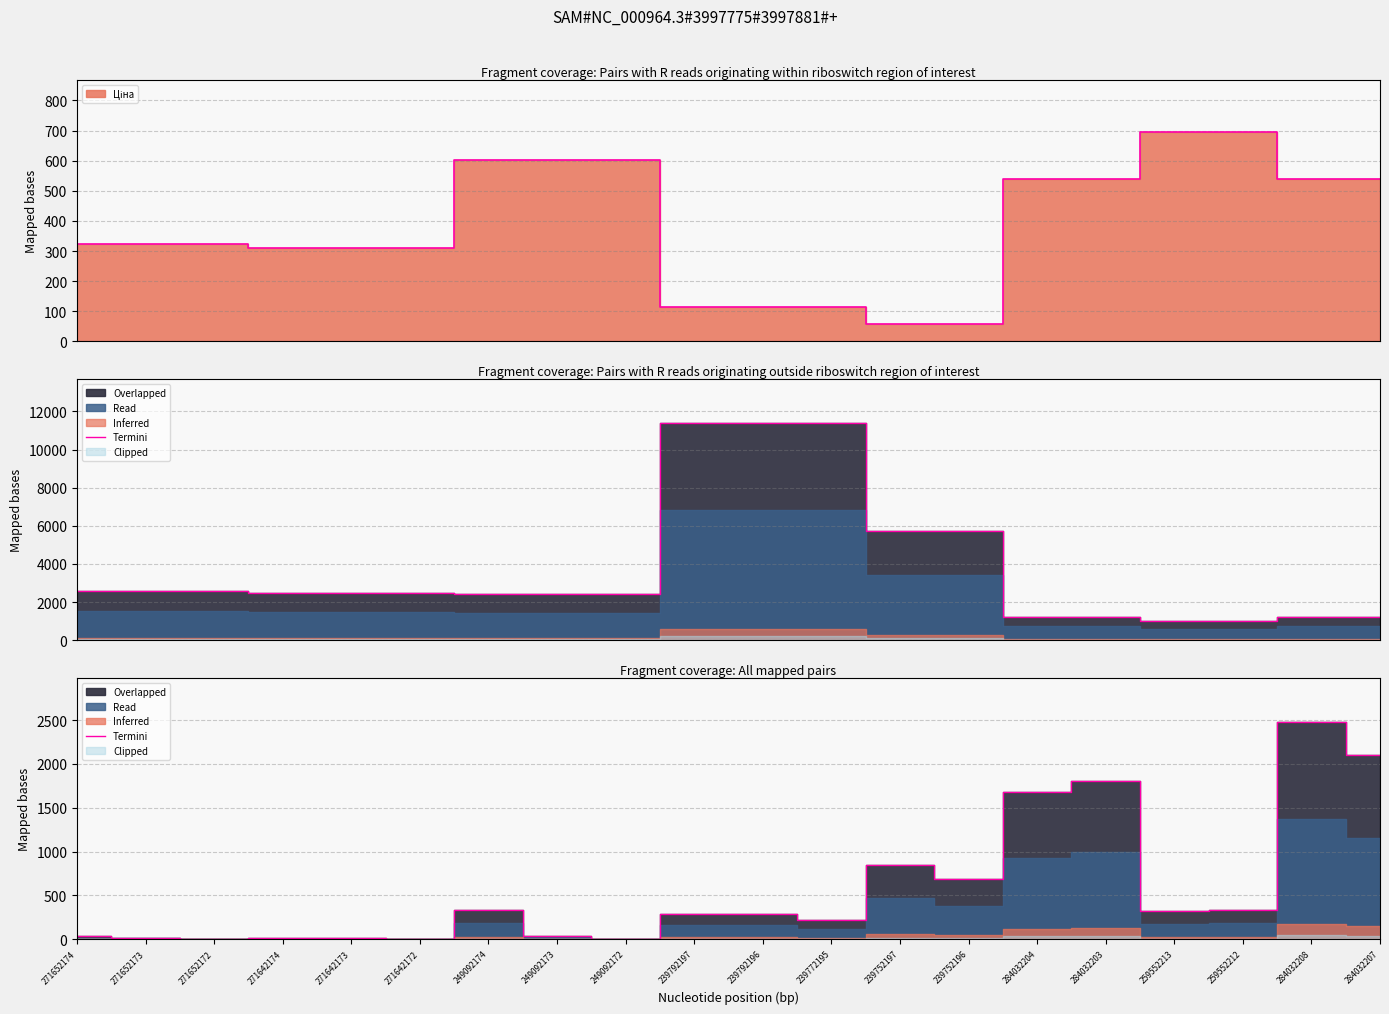

How many lines are shown in the chart?

1